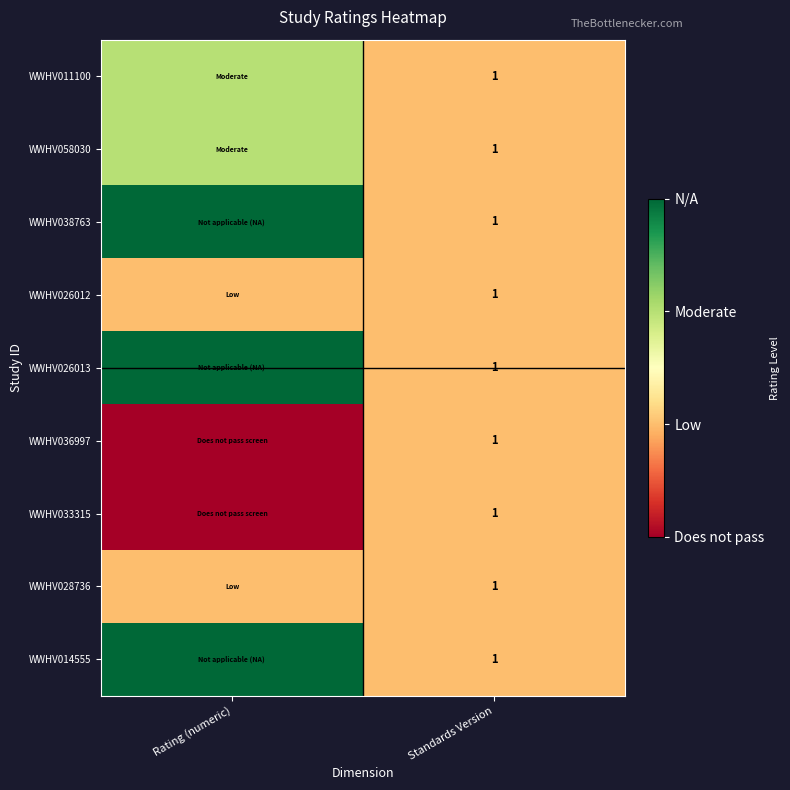

Is it true that WWHV058030 equals 1 at Standards Version?

True